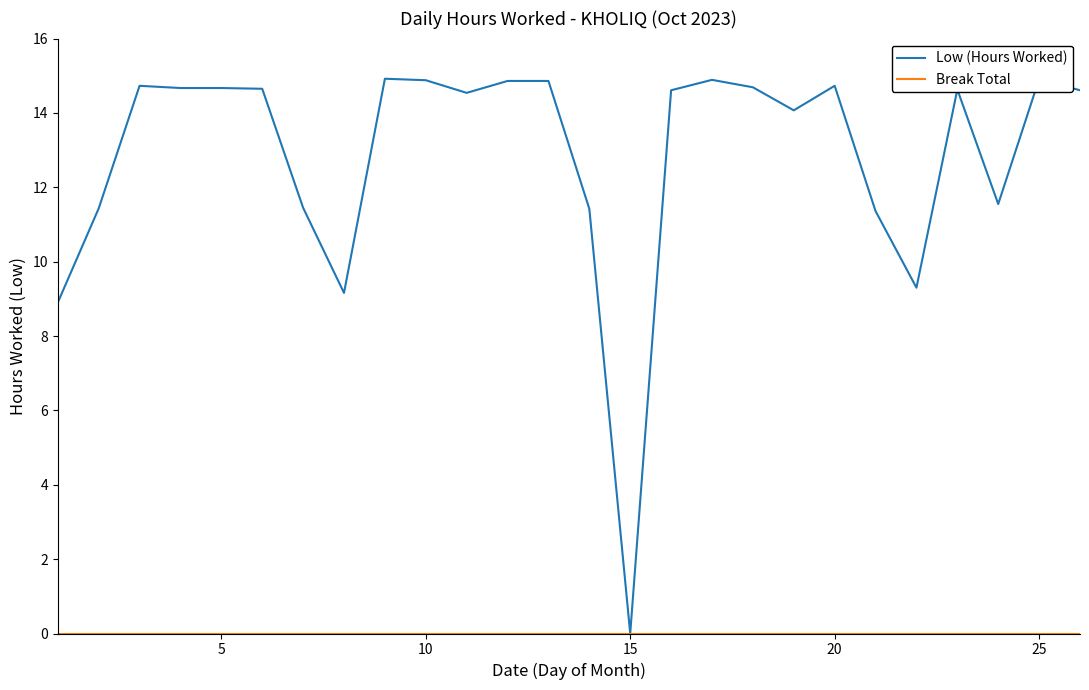

At which category does Low (Hours Worked) reach its first local valley?

8